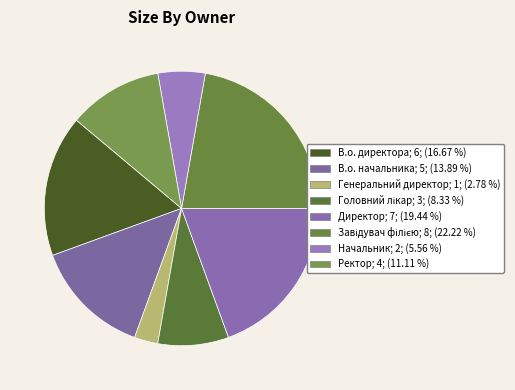

To the nearest percent, what percentage of the pie is Головний лікар?

8%